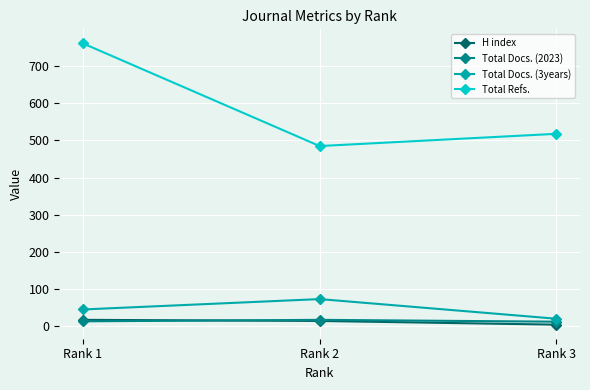

What is the value of the Total Docs. (2023) point at the 3rd from the left?

11